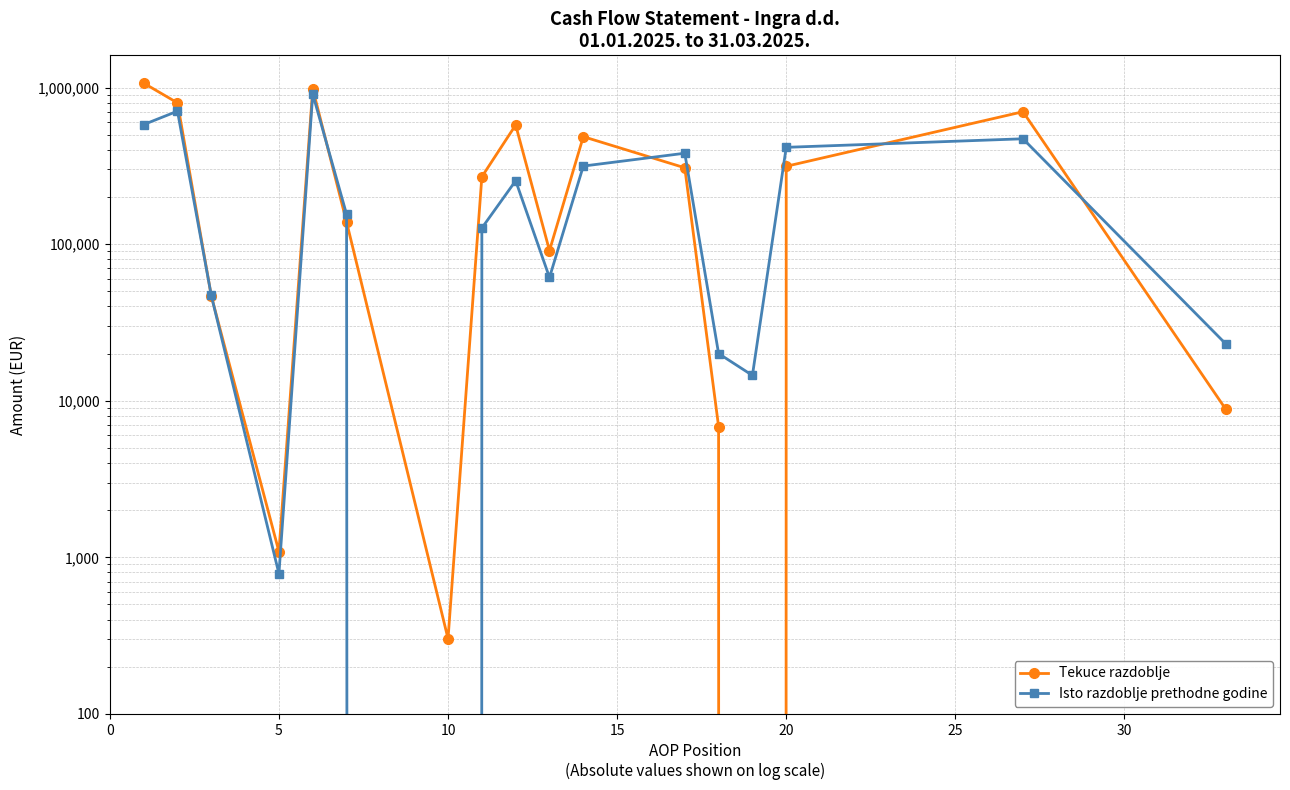

How many positive values does the Tekuce razdoblje series have?

16